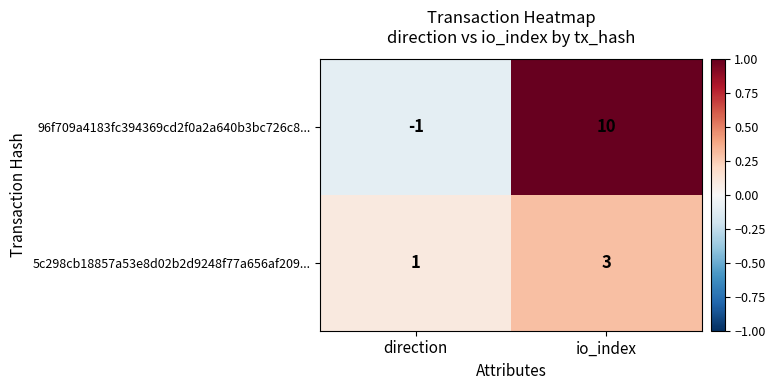

Which series changed the most between direction and io_index?

96f709a4183fc394369cd2f0a2a640b3bc726c8...